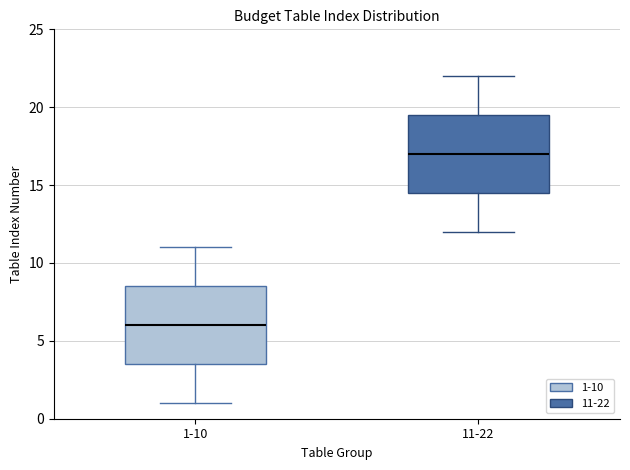

Reading left to right, transcribe this box plot: for each box, give where its median line is, the range the box spans, and where its two whiskers end, as read against the y-axis. The values are not printed on the chart, so give them approximately, as read against the axis.

1-10: median 6.0, box 3.5 to 8.5, whiskers 1.0 to 11.0
11-22: median 17.0, box 14.5 to 19.5, whiskers 12.0 to 22.0